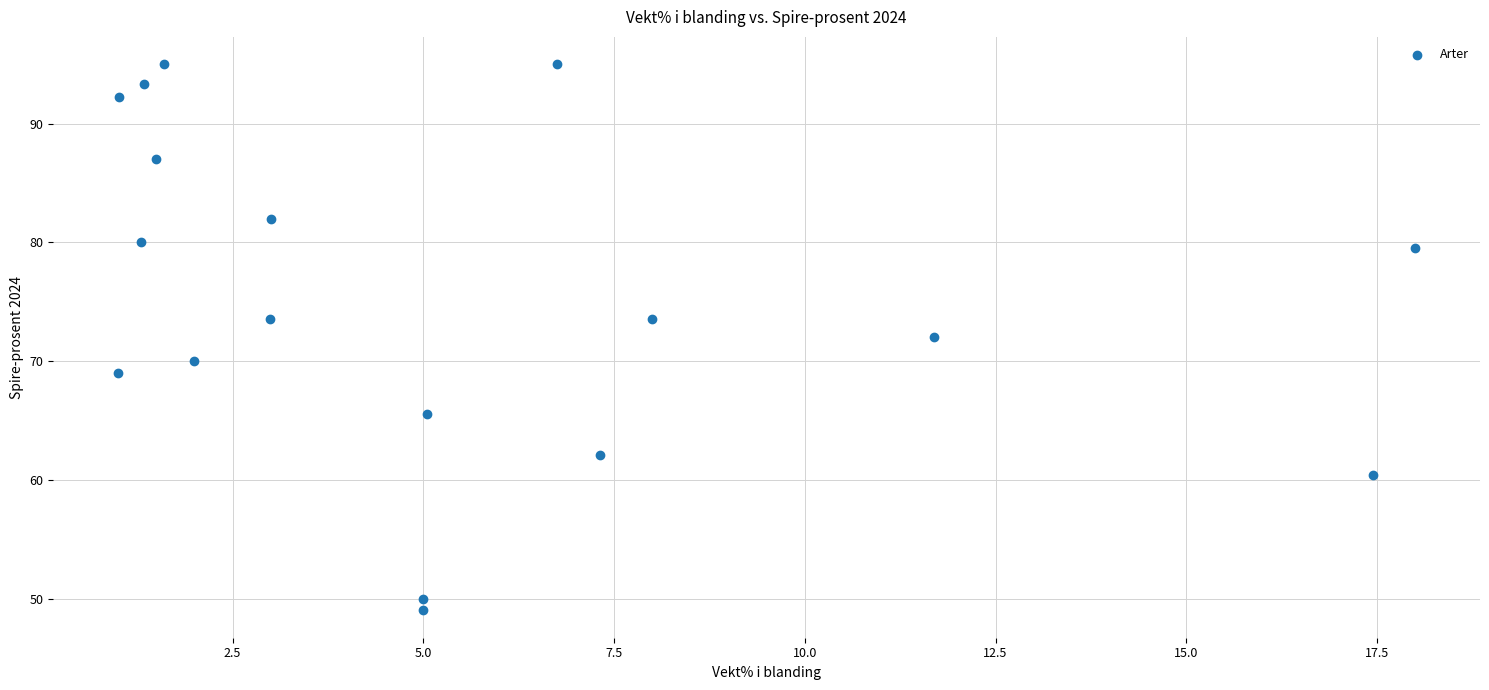

What is the range of X values (max minus min)?

17.0